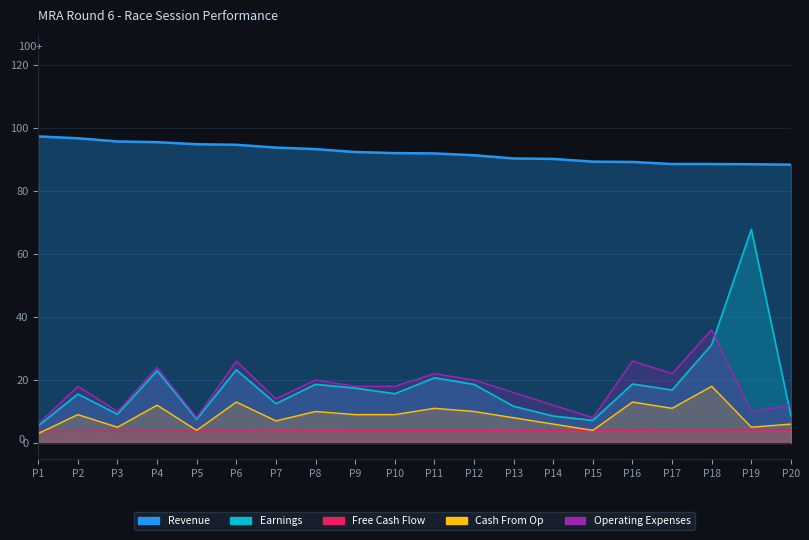

List the series in order of their peak value, lowest first.

Free Cash Flow, Cash From Op, Operating Expenses, Earnings, Revenue